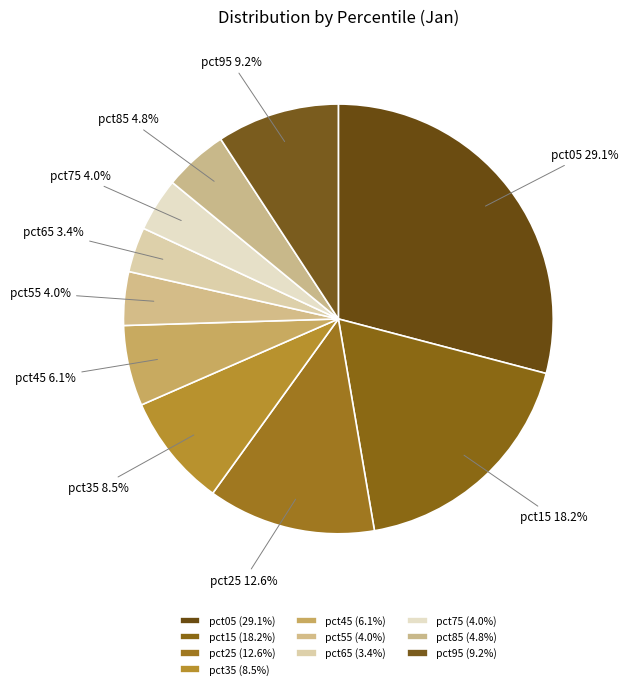

The pct65 slice represents 17% of the pie. True or false?

False